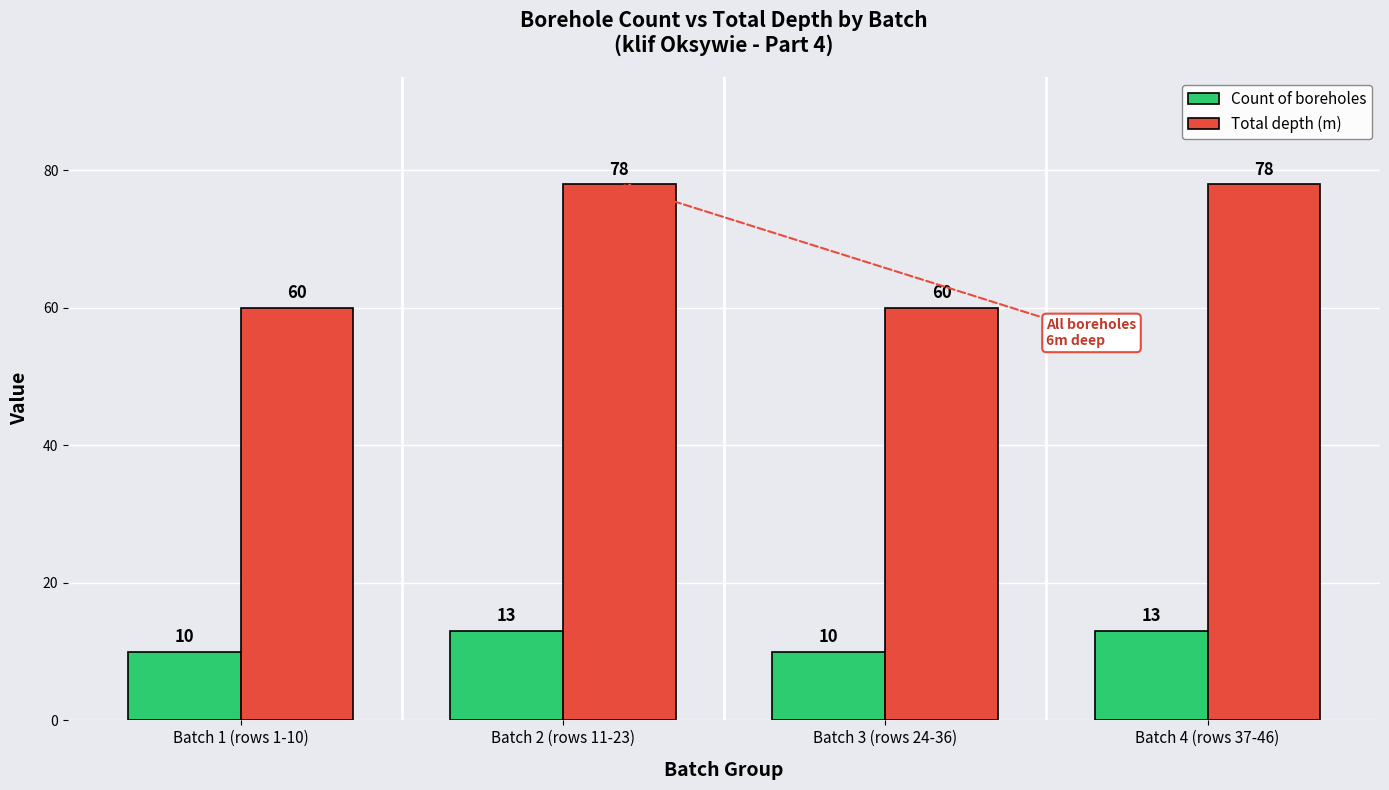

What is the value of the Total depth (m) bar at the 1st from the left?

60